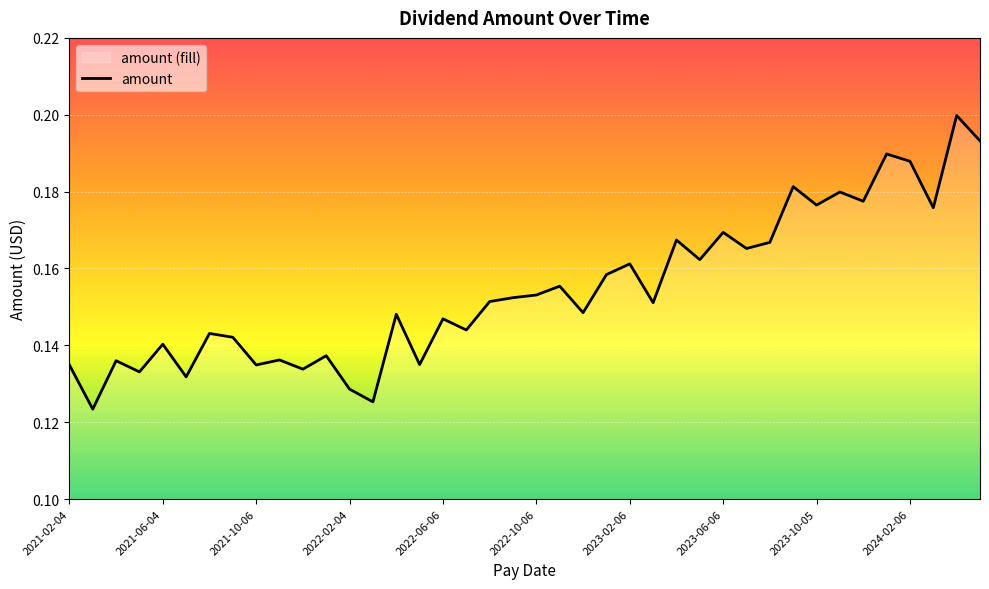

What value does the data have at 21?

0.2